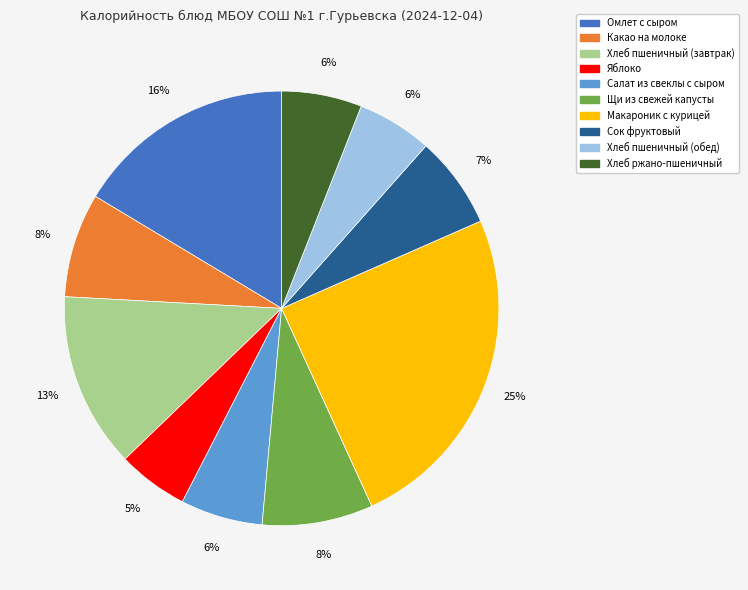

Does Хлеб пшеничный (обед) account for over 50% of the chart?

No